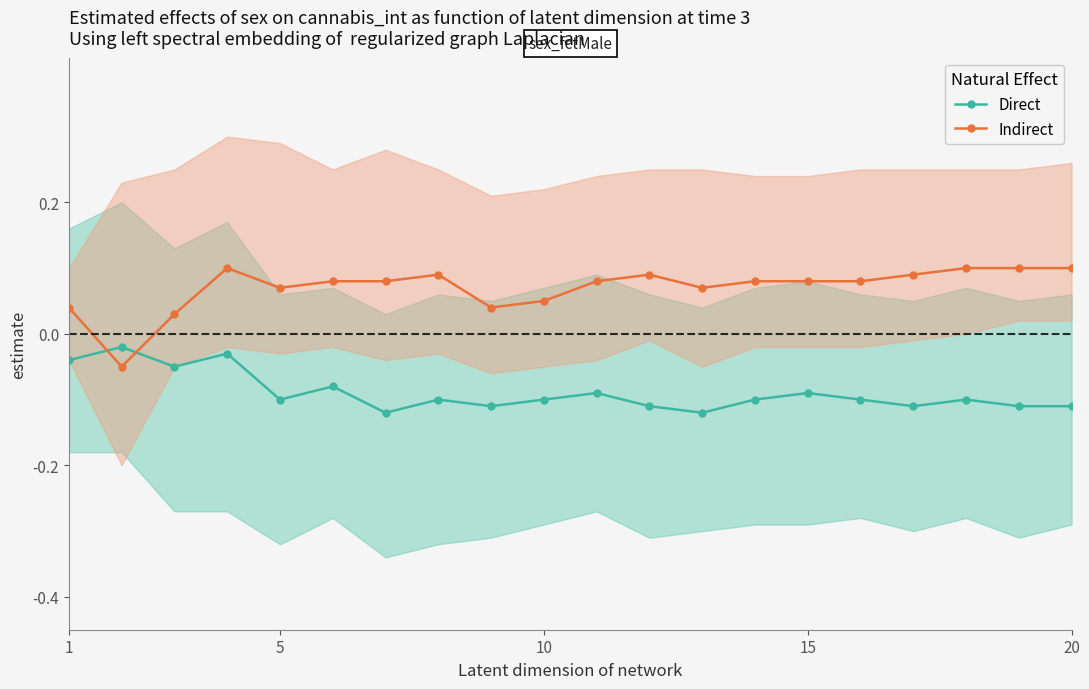

In Direct, how many points are lower than both neighbors (excluding endpoints)?

6